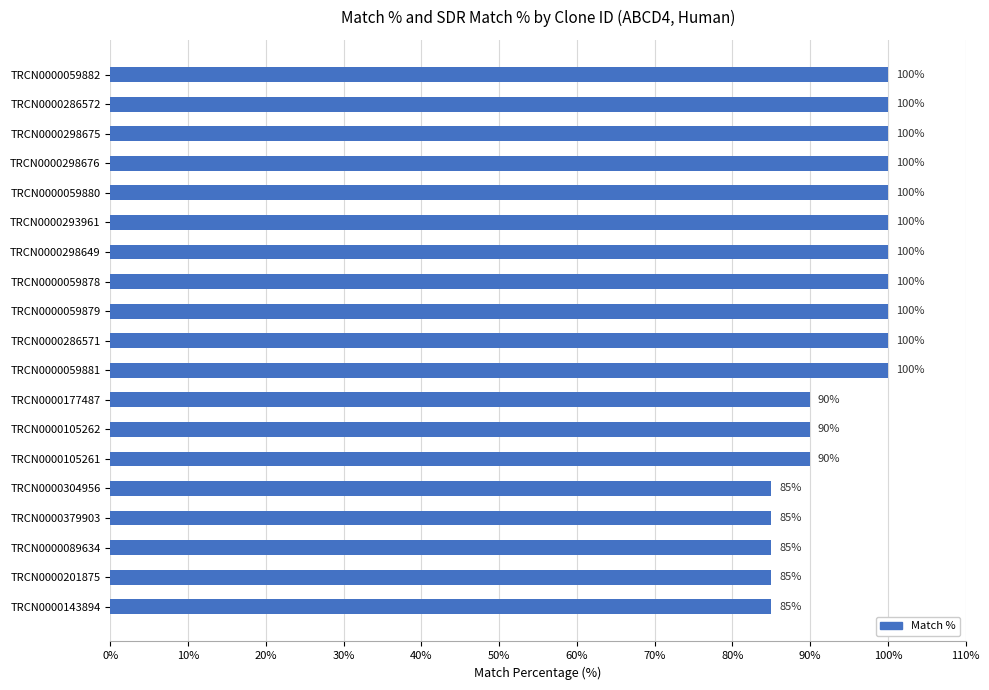

Which has a higher value, TRCN0000059878 or TRCN0000201875?

TRCN0000059878